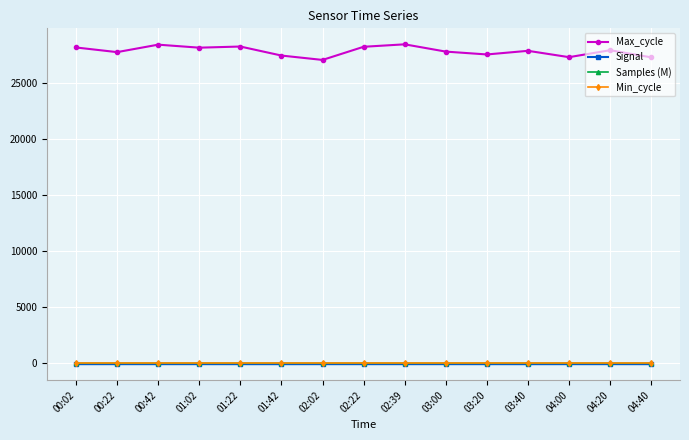

How many lines are shown in the chart?

4